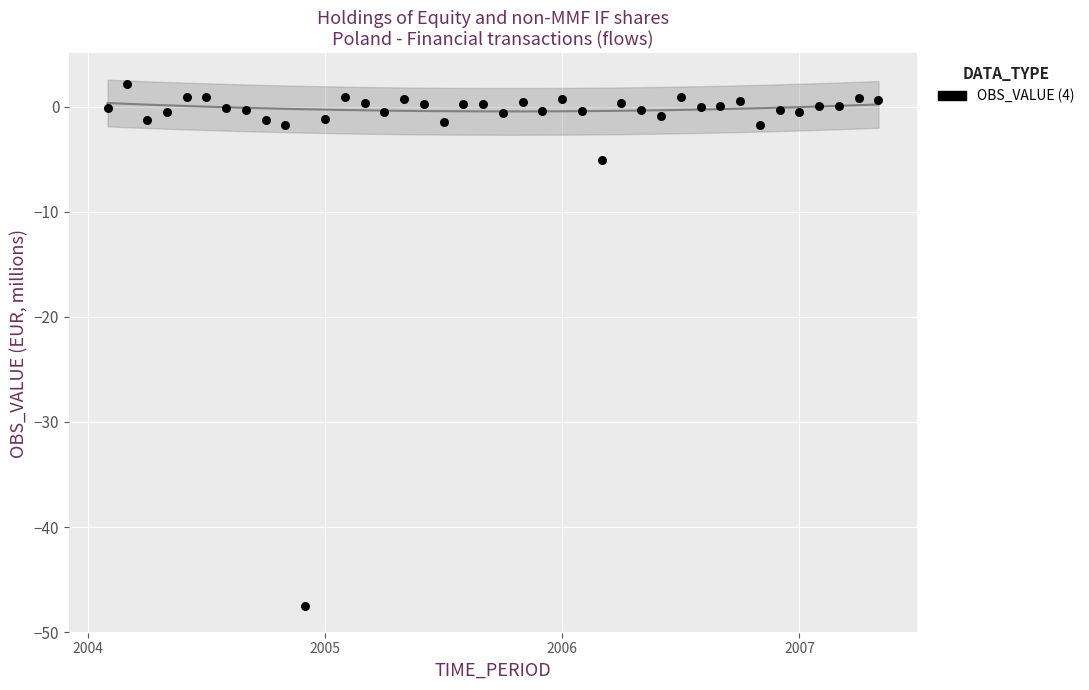

What is the range of Y values (max minus min)?

49.7